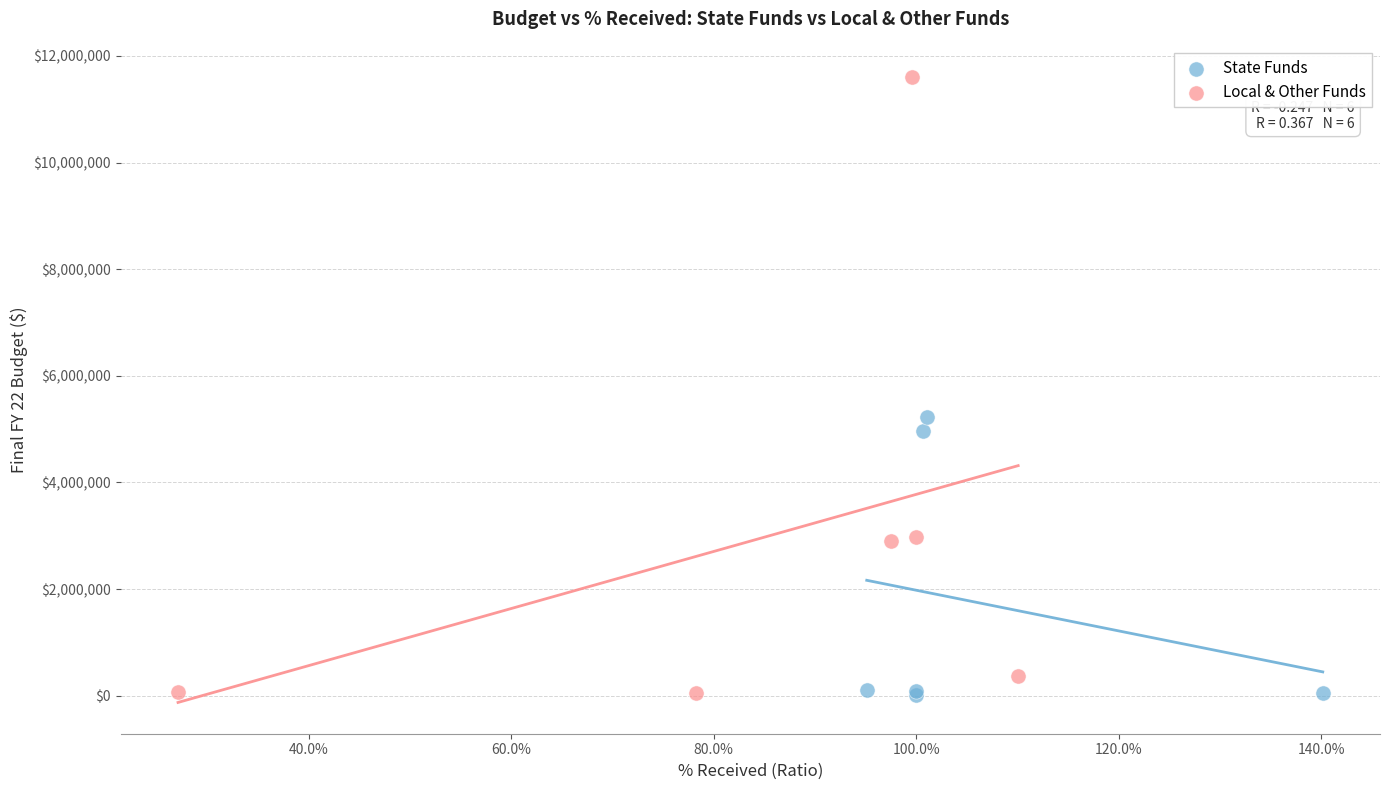

Which series has the largest Y range (max minus min)?

Local & Other Funds